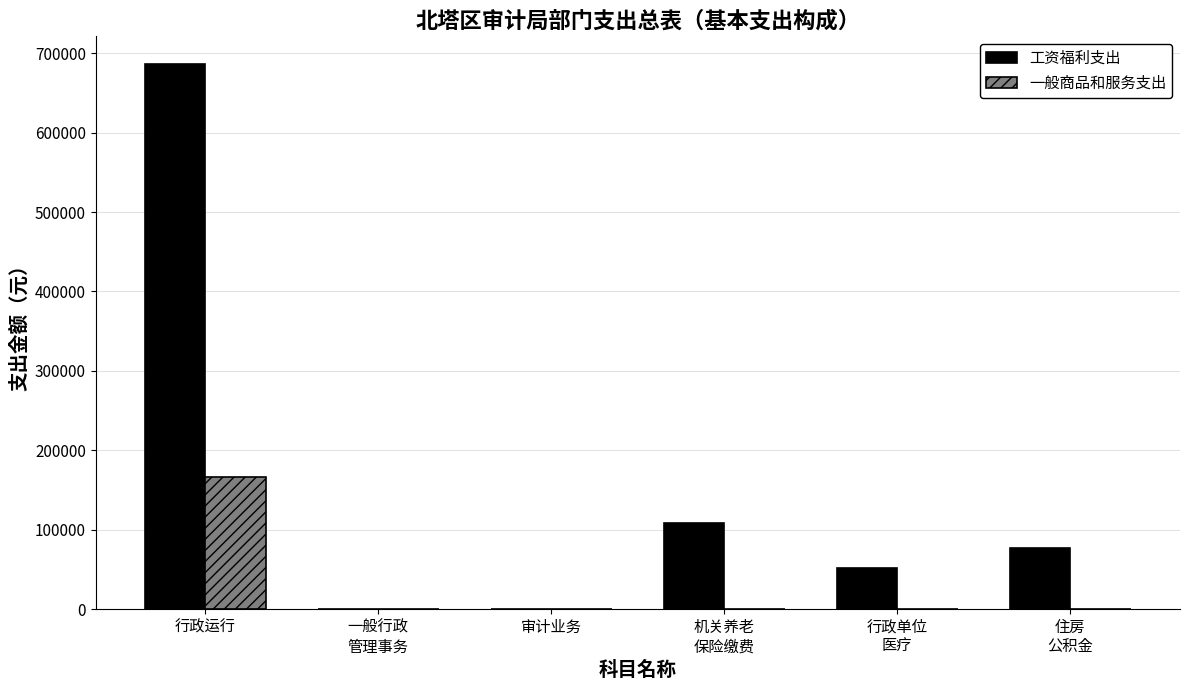

Are the bars grouped side by side (vs. stacked)?

Yes